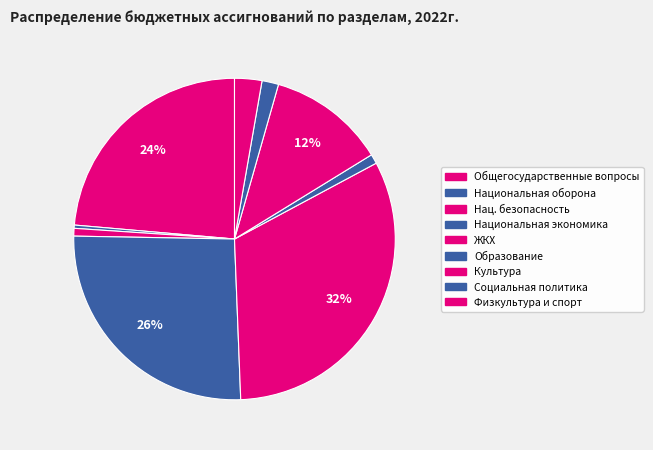

How many segments does this pie chart have?

9